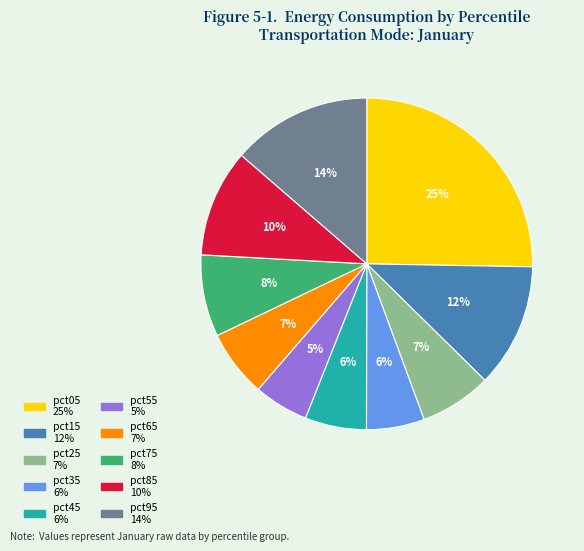

Is there a majority slice in this chart?

No